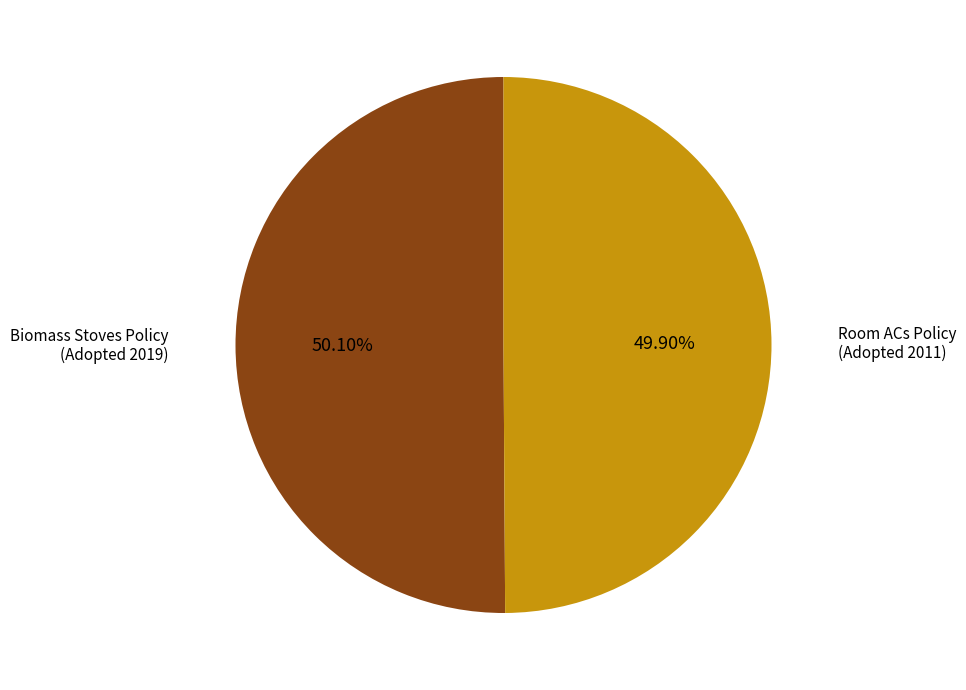

Combined, do Room ACs Policy (Adopted 2011) and Biomass Stoves Policy (Adopted 2019) account for over 50%?

Yes